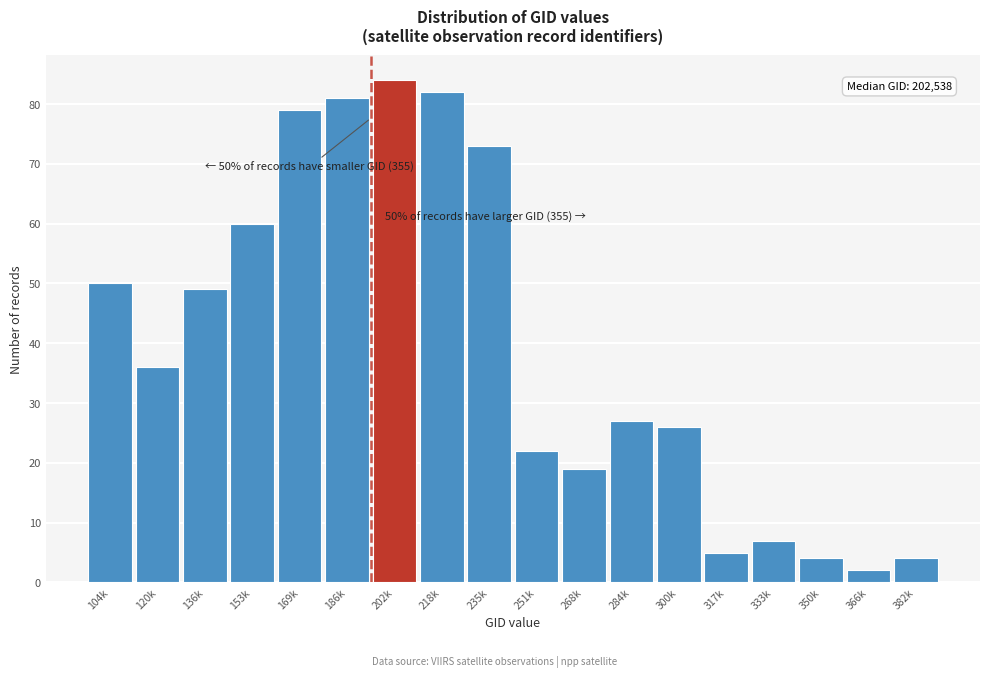

Reading left to right, list all the values displayed in this chart.

104k=50	120k=36	136k=49	153k=60	169k=79	186k=81	202k=84	218k=82	235k=73	251k=22	268k=19	284k=27	300k=26	317k=5	333k=7	350k=4	366k=2	382k=4